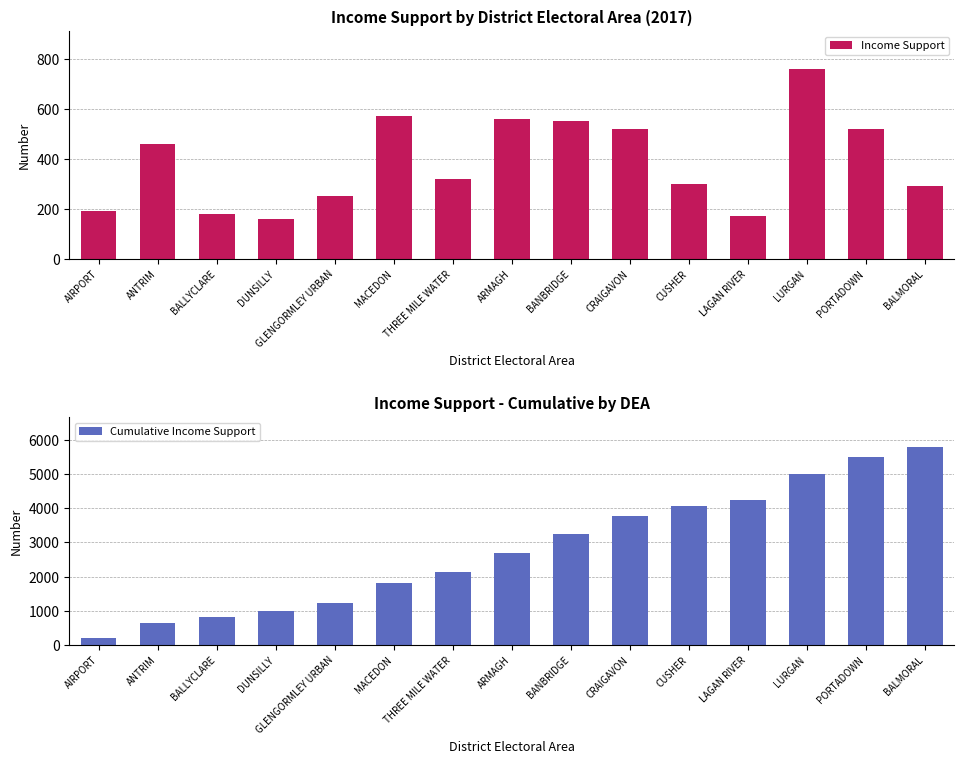

What is the minimum value shown in the chart?

160